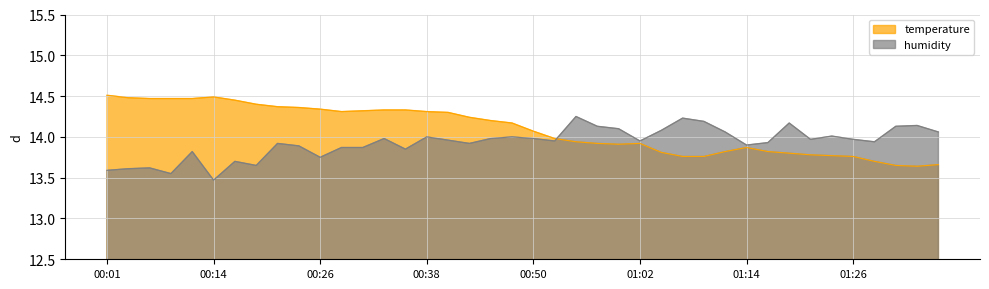

At which category does humidity reach its first local valley?

00:09